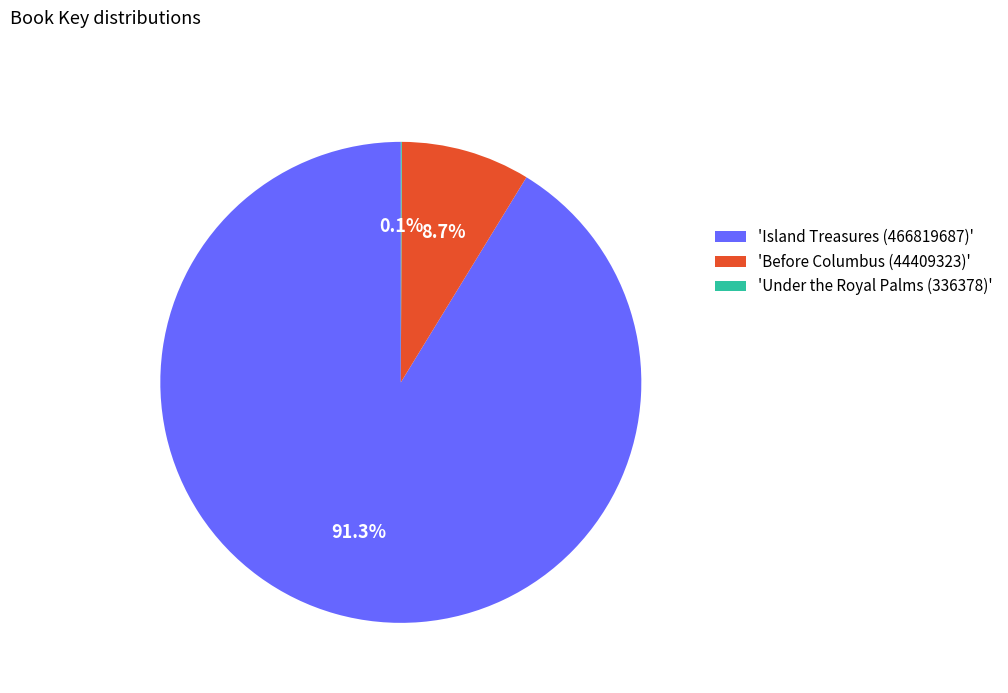

Is the sum of 'Before Columbus (44409323)' and 'Island Treasures (466819687)' greater than half?

Yes